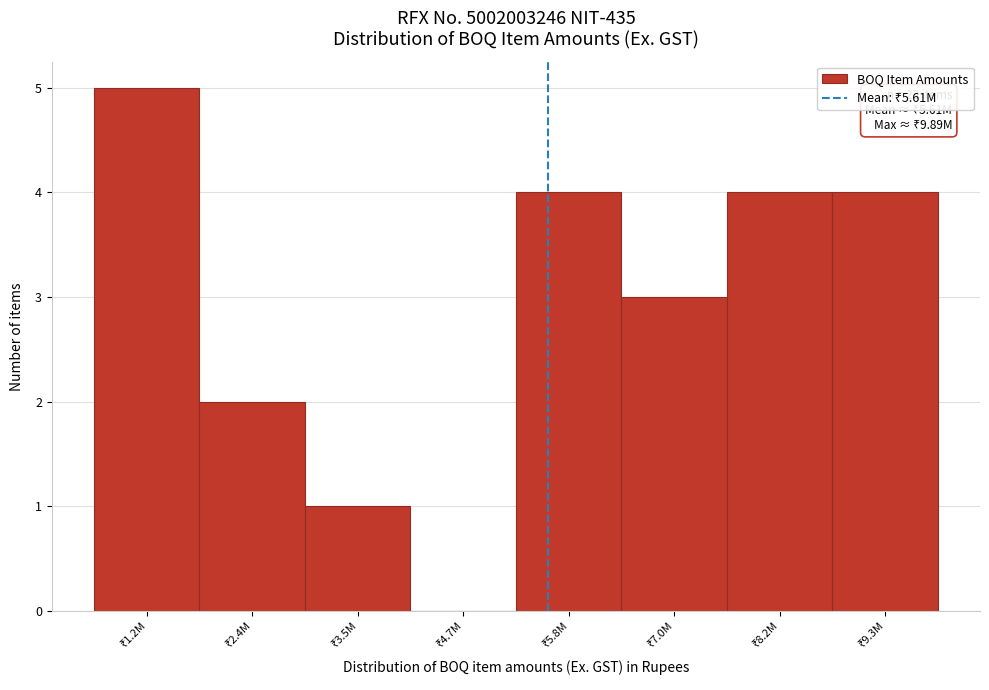

What is the sum of all values?

23